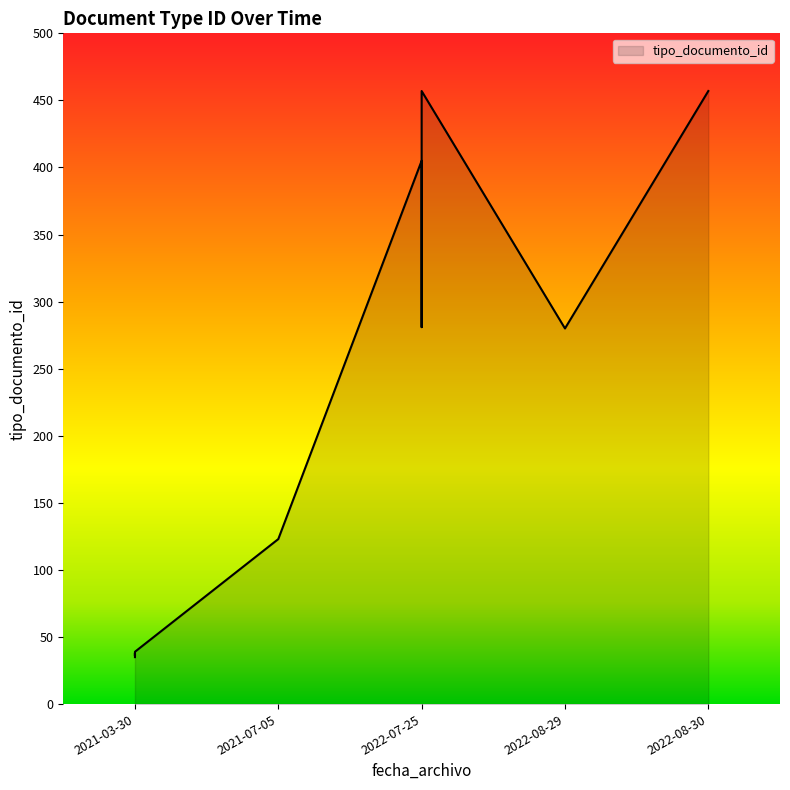

What is the difference between the maximum and minimum values?

422